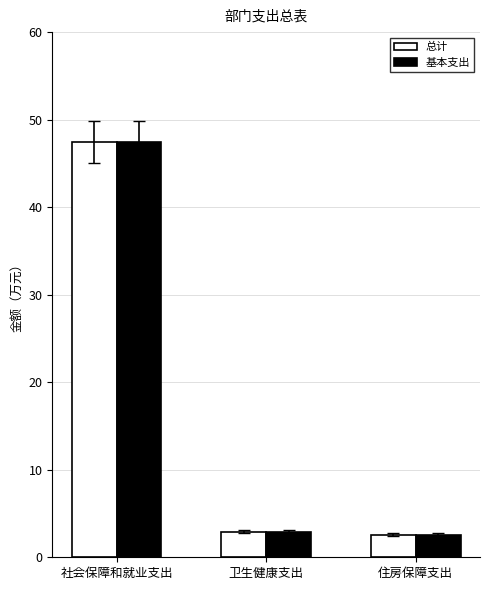

What is the total value across all series at 住房保障支出?

5.2